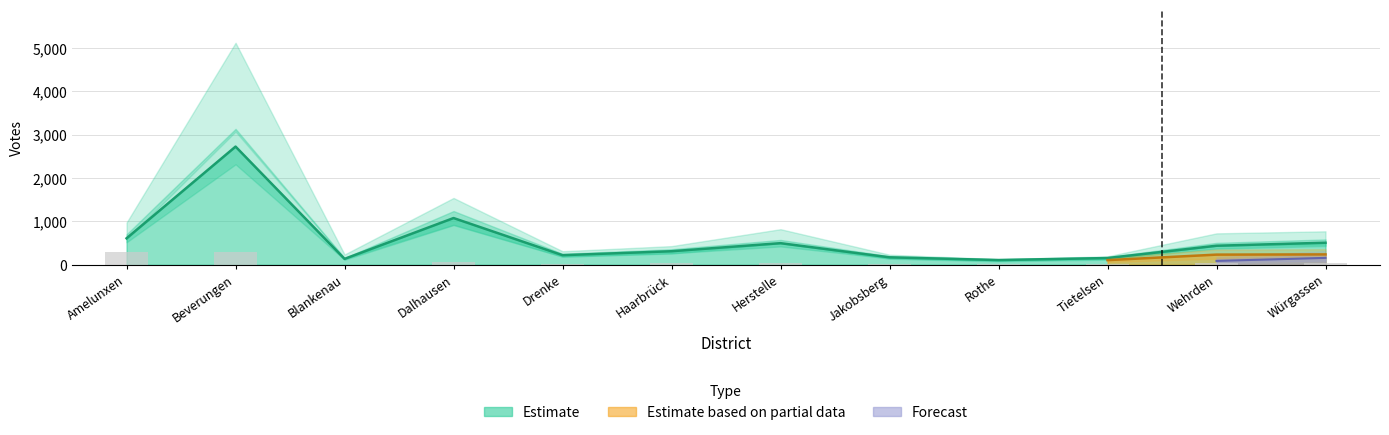

What is the difference between the highest and lowest values at Würgassen?

722